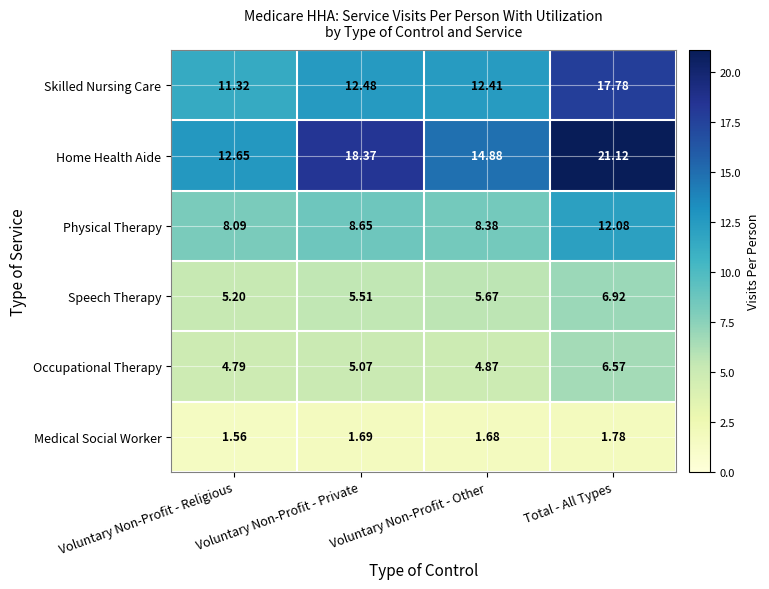

How many categories are shown in the chart?

4